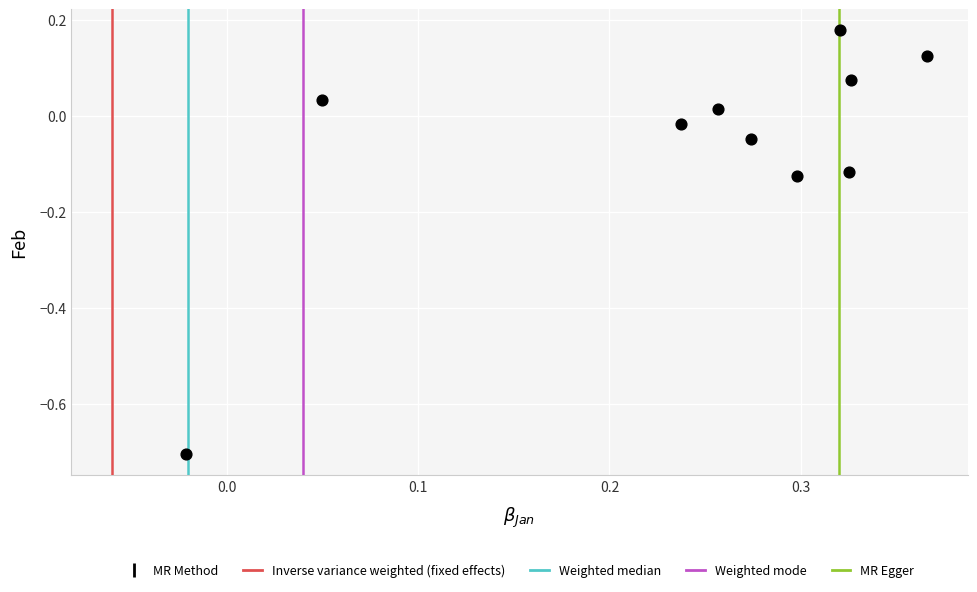

What is the range of X values (max minus min)?

0.4